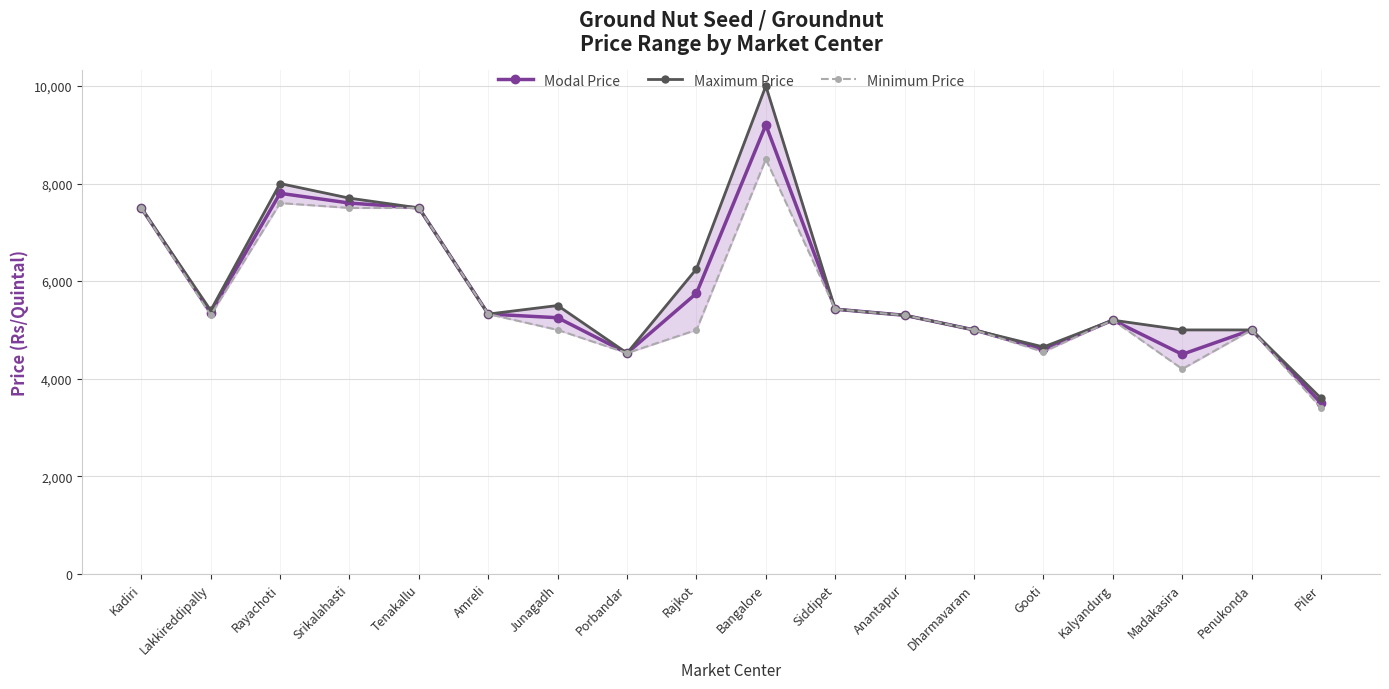

How many values in the Modal Price series exceed 5325?

8